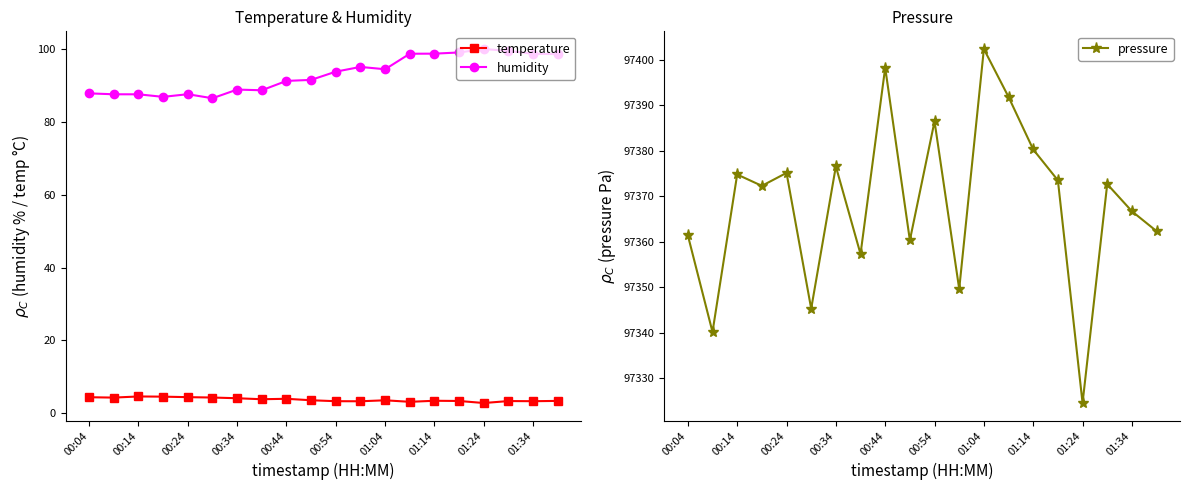

At how many categories does at least one series exceed 60863?

20